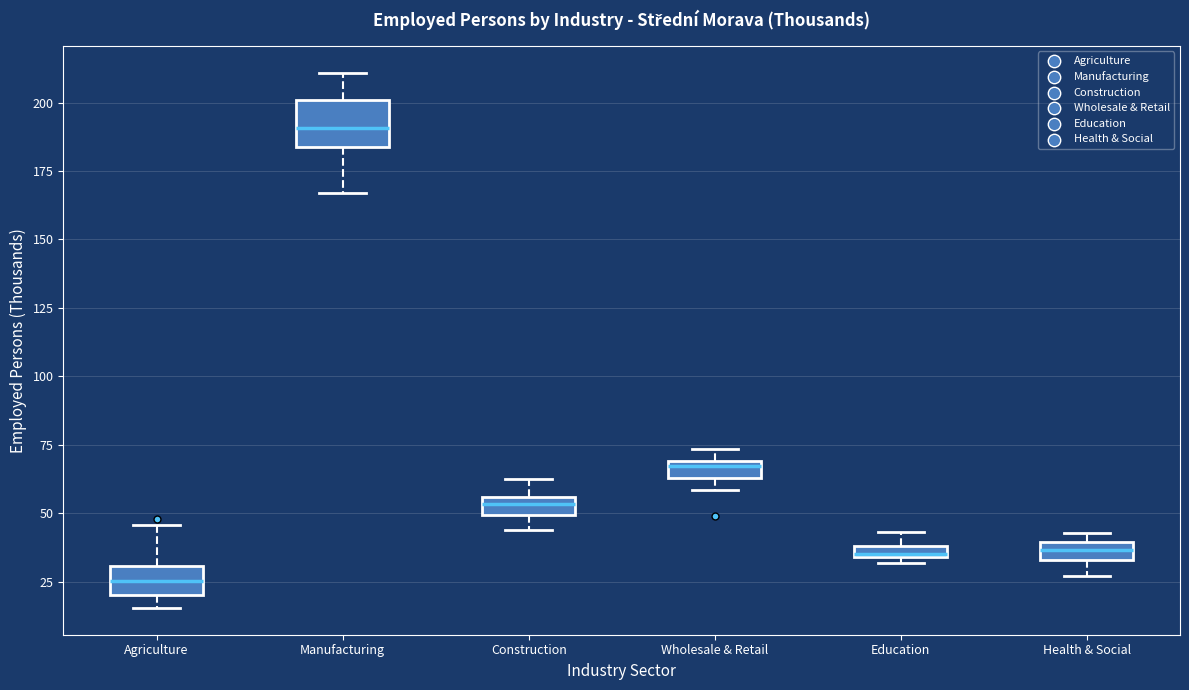

Which box has the lowest median line?

Agriculture